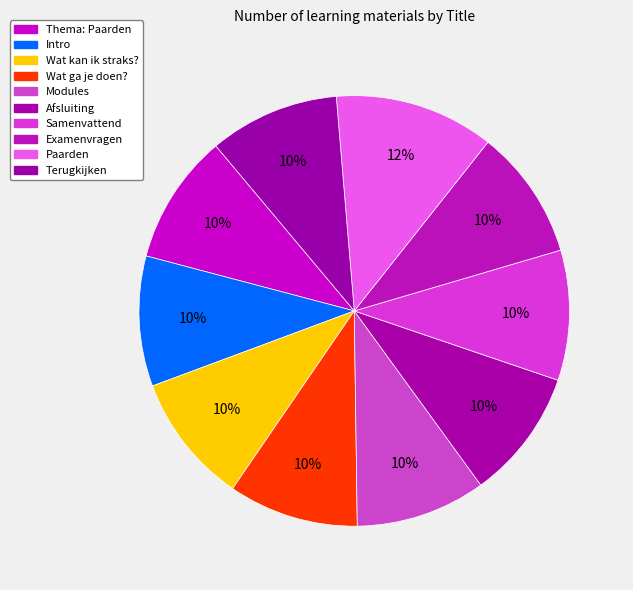

To the nearest percent, what portion does Afsluiting represent?

10%